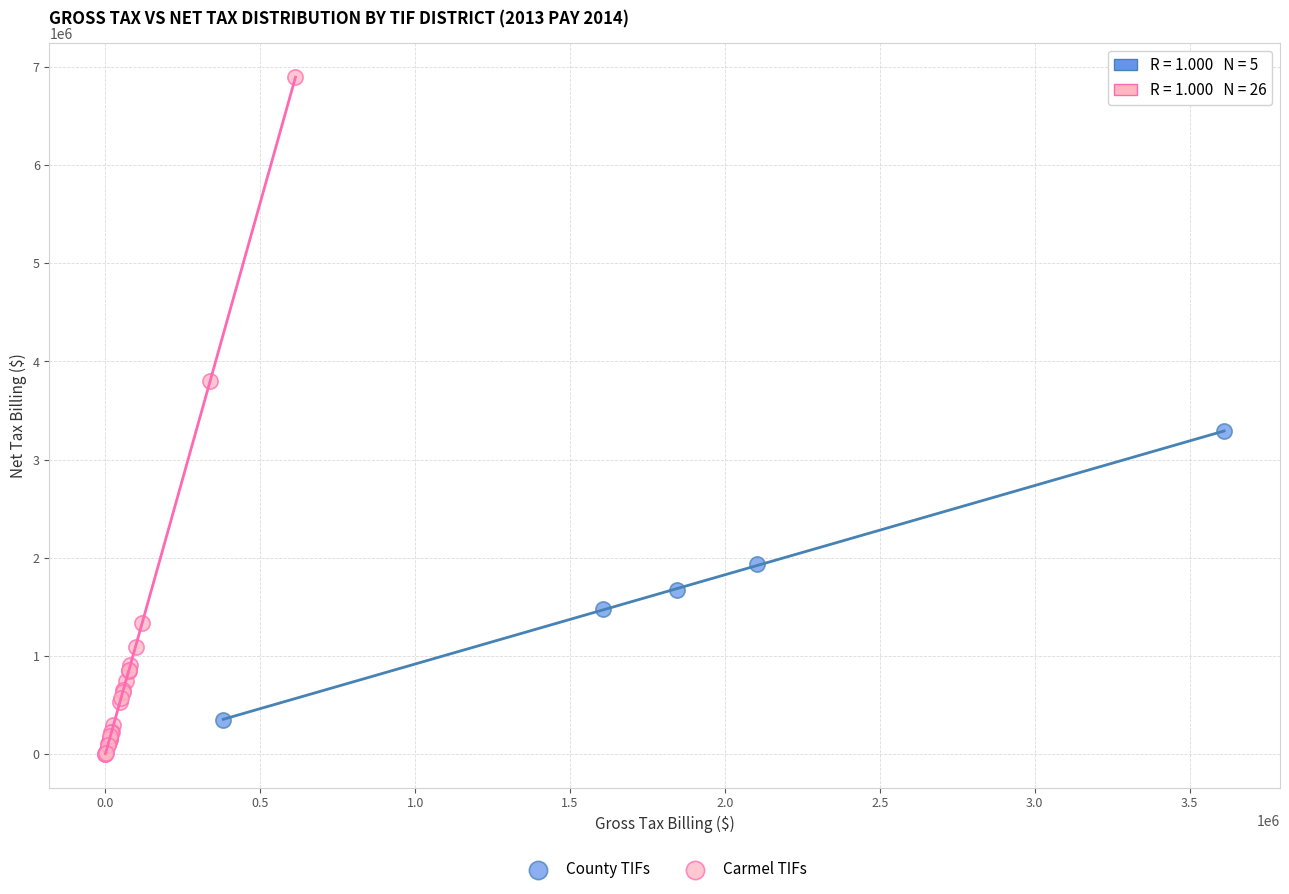

Which series has the largest Y range (max minus min)?

Carmel TIFs